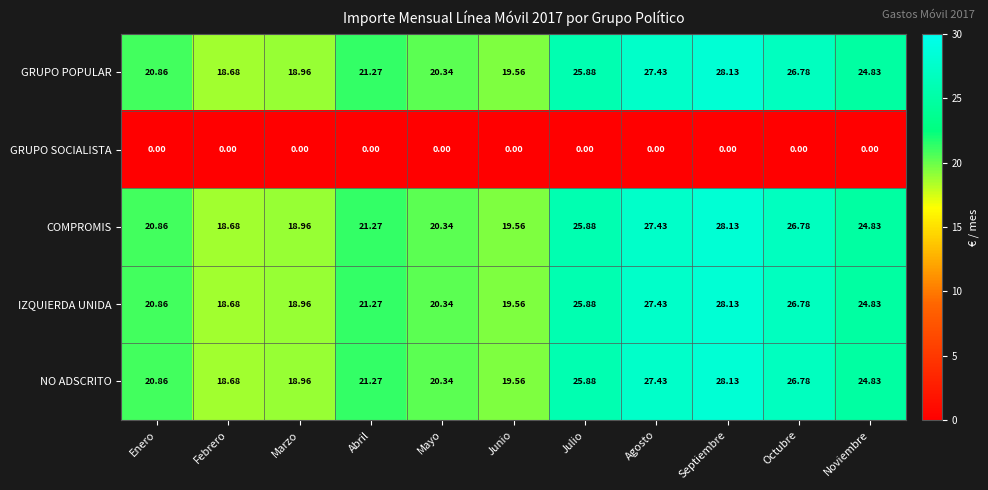

At which label does COMPROMIS first exceed 21?

Abril